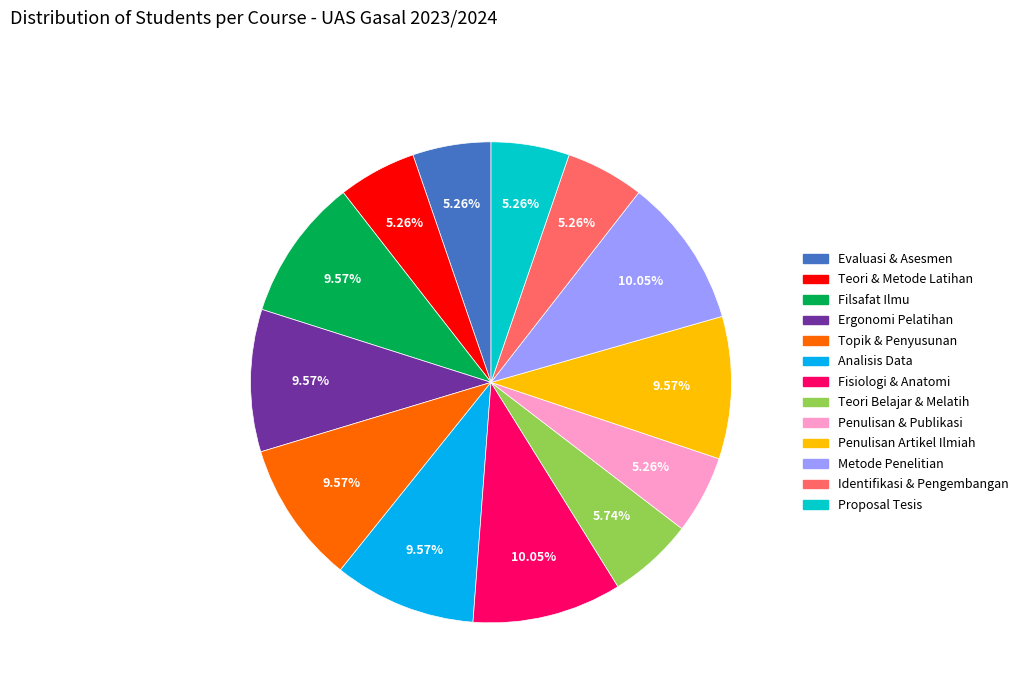

Is there any slice that represents more than half of the pie?

No